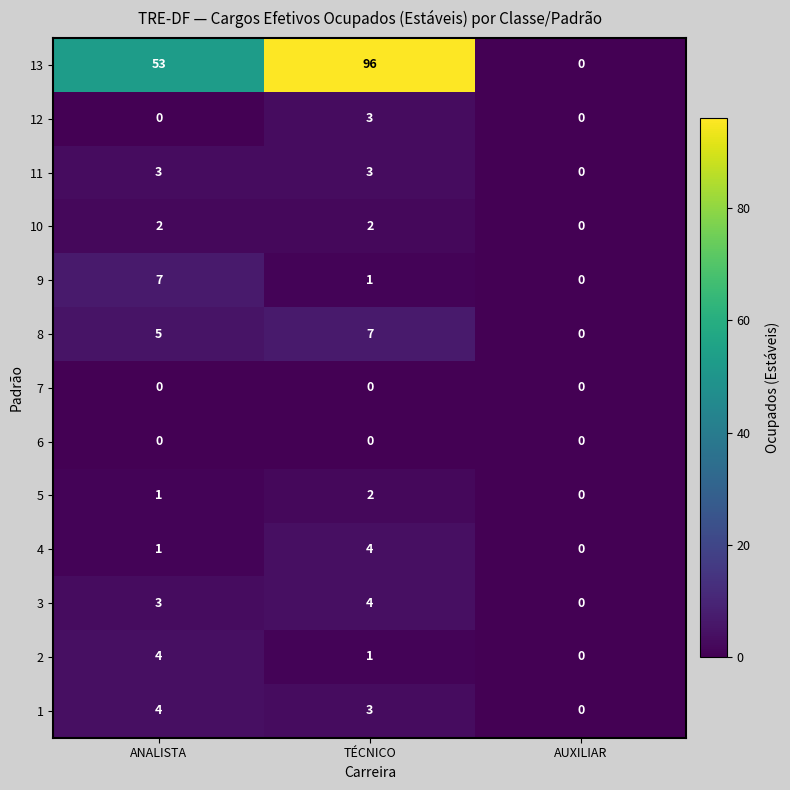

At which category does the chart reach its peak across all series?

TÉCNICO